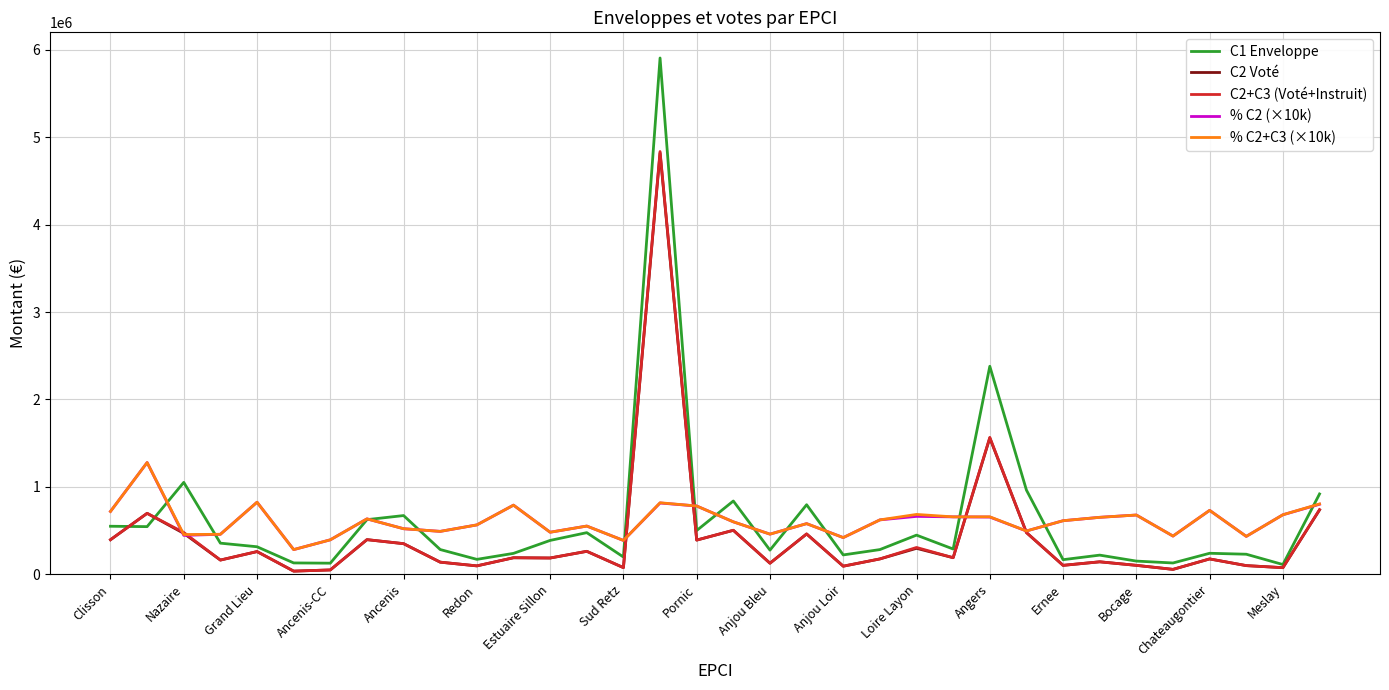

Which series has the largest range (max minus min)?

C1 Enveloppe